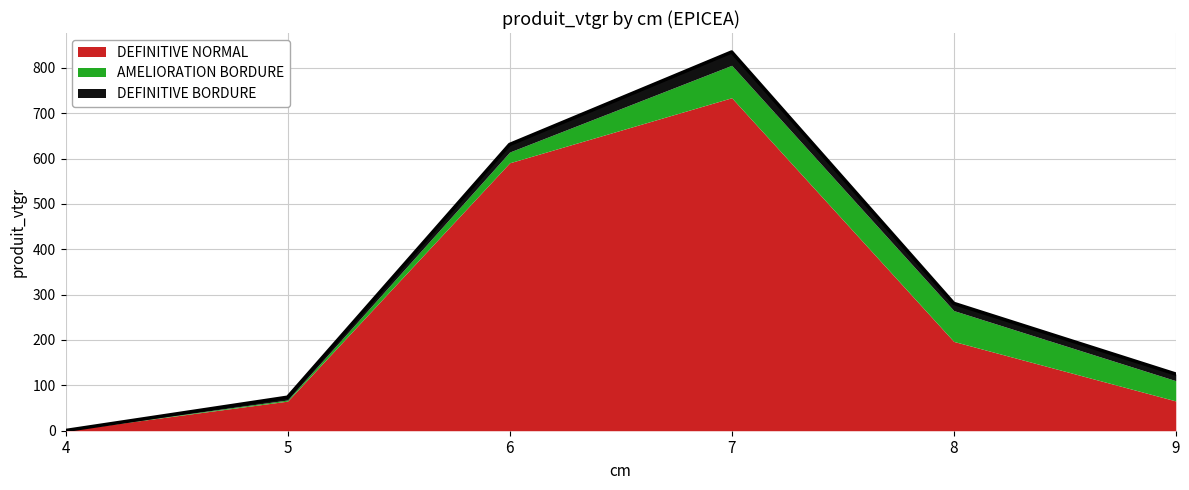

What is the sum of the DEFINITIVE NORMAL values at 5 and 6?

655.9